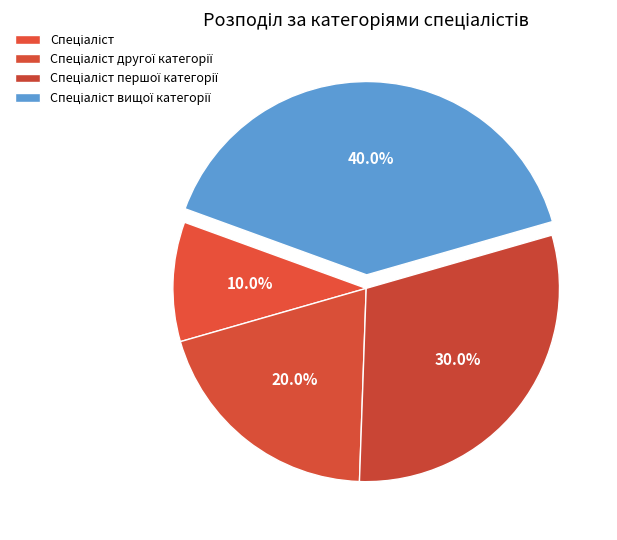

Rank the categories by value from lowest to highest.

Спеціаліст, Спеціаліст другої категорії, Спеціаліст першої категорії, Спеціаліст вищої категорії